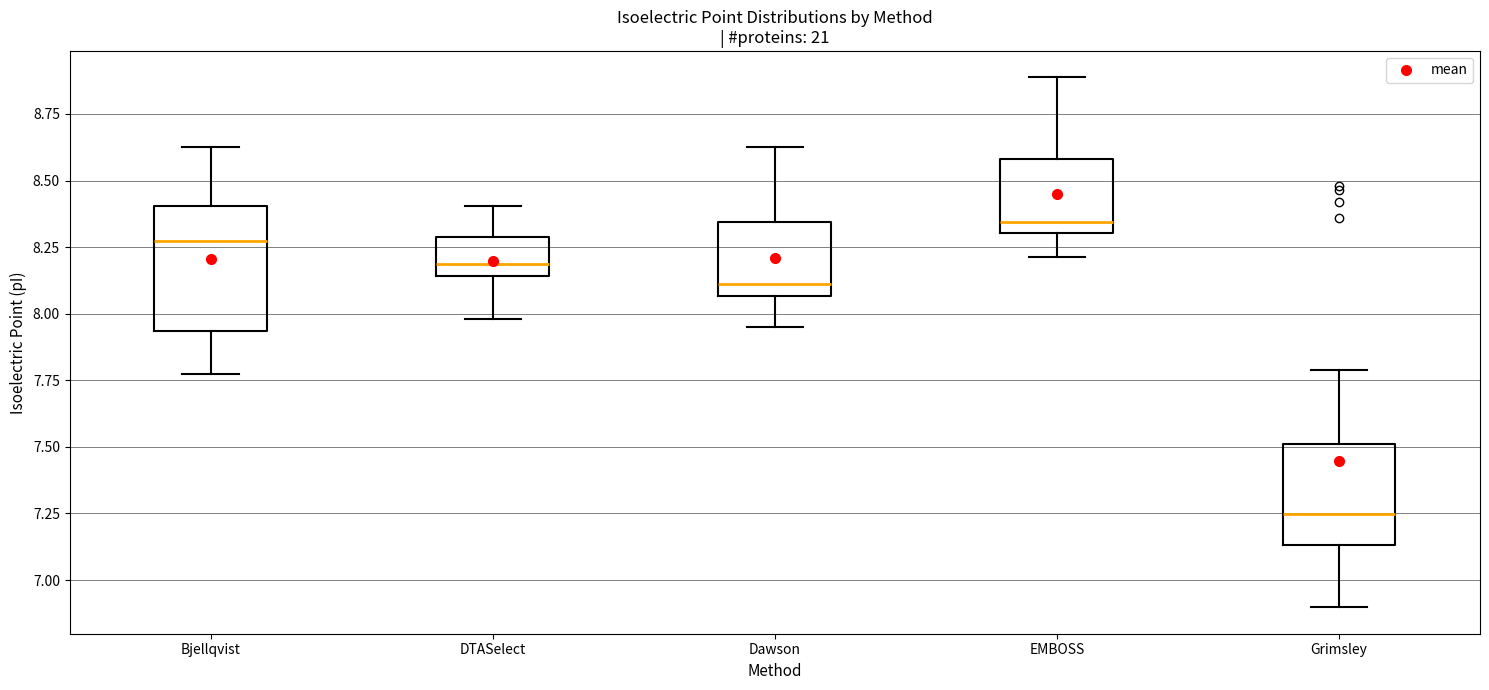

Where is the upper edge of the box for Grimsley on the y-axis? The values are not printed on the chart, so give them approximately, as read against the axis.

7.50